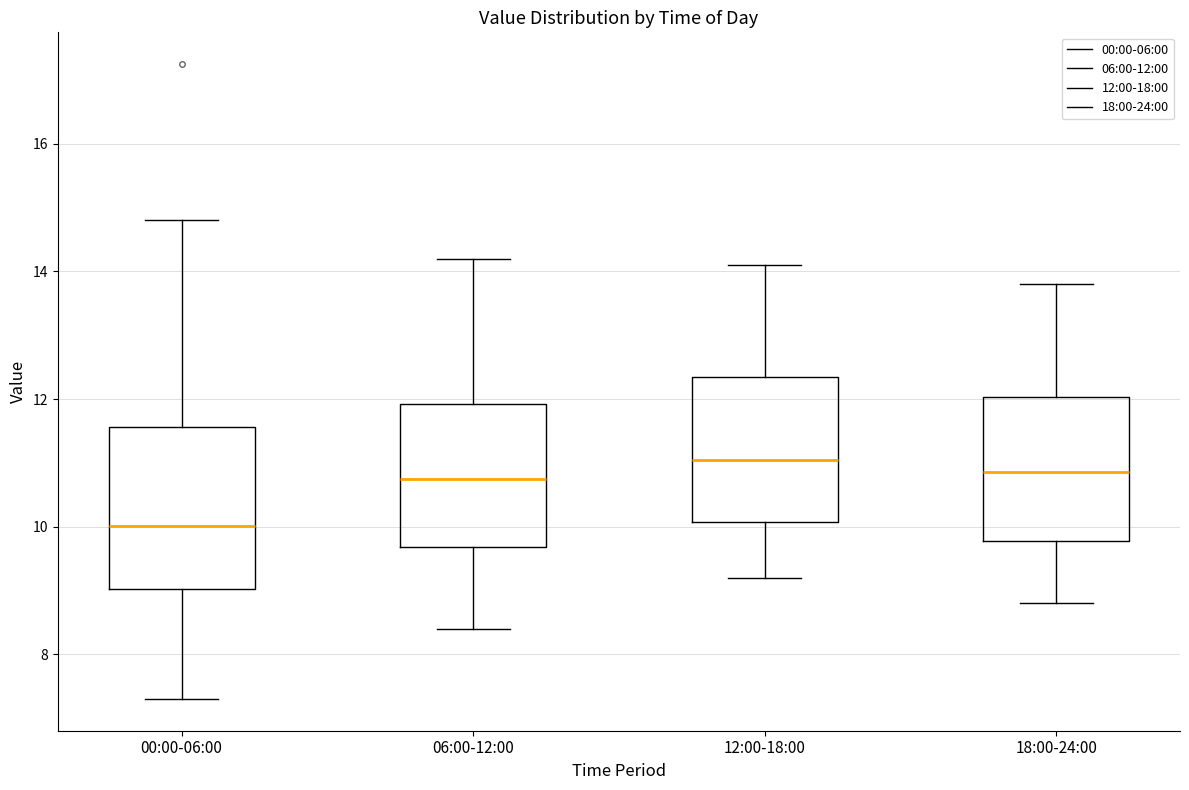

Comparing the boxes themselves (not the whiskers), which one is the tallest?

00:00-06:00